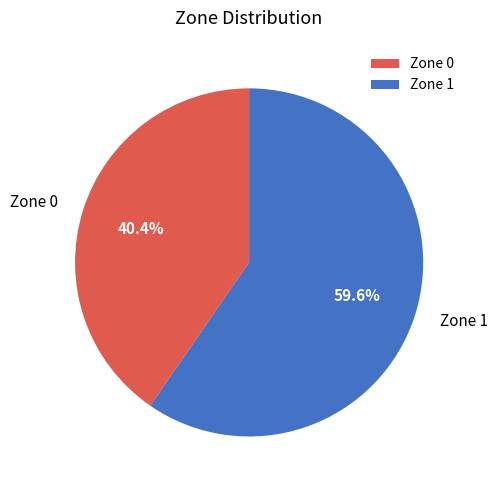

Rank the categories by value from highest to lowest.

Zone 1, Zone 0